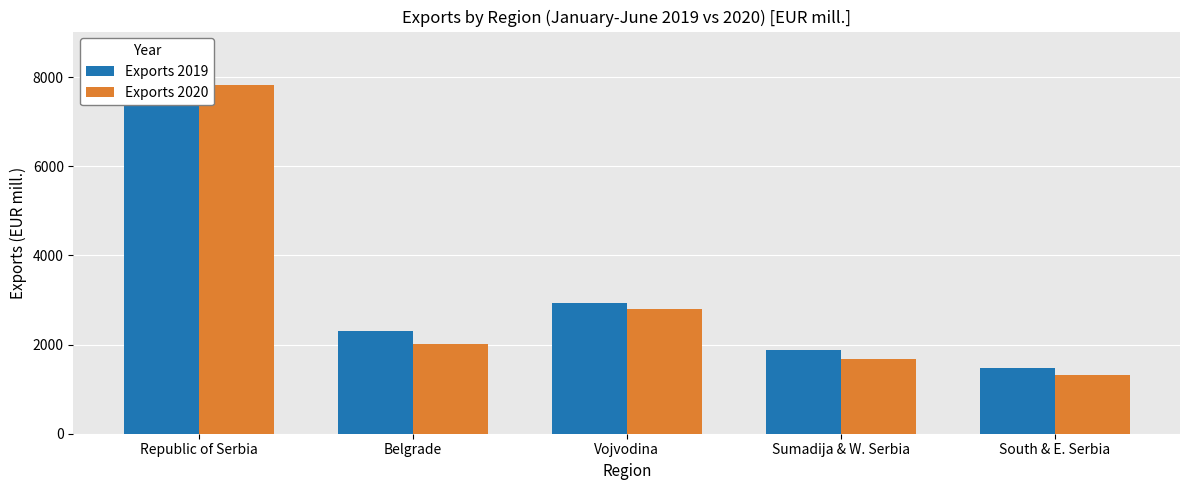

Reading left to right, what are all the values shown in this chart?

Exports 2019: Republic of Serbia=8590.9	Belgrade=2294.9	Vojvodina=2939.9	Sumadija & W. Serbia=1884.5	South & E. Serbia=1464.8
Exports 2020: Republic of Serbia=7822.4	Belgrade=2006.9	Vojvodina=2808.6	Sumadija & W. Serbia=1676.9	South & E. Serbia=1324.4